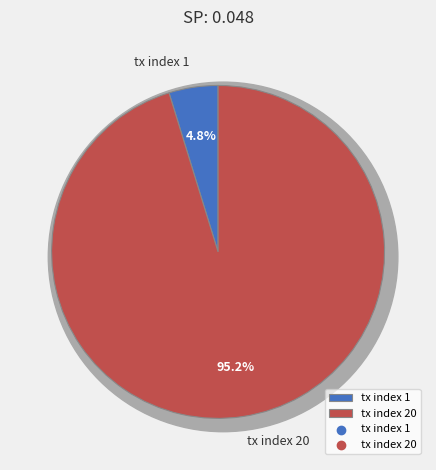

Which slice is the smallest?

tx index 1